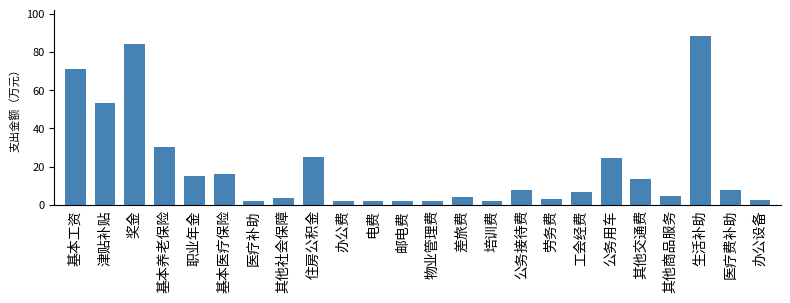

What is the label of the 11th bar from the left?

电费